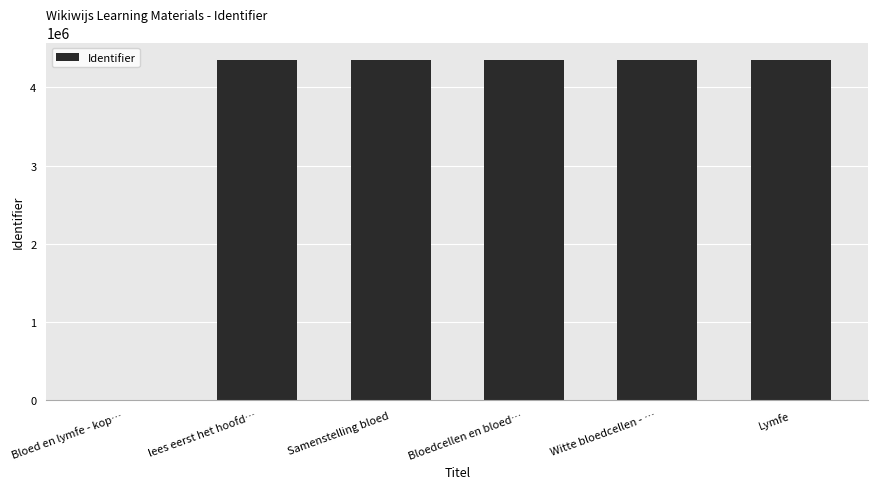

At which label is the value closest to 2177689?

Samenstelling bloed